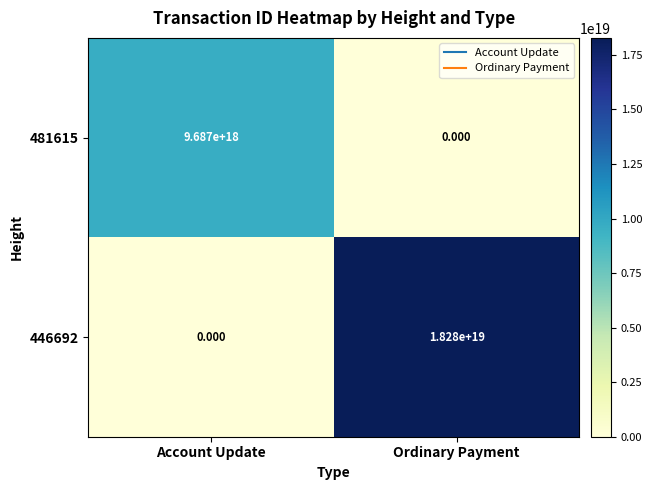

List the labels in order of 481615 value, smallest first.

Ordinary Payment, Account Update